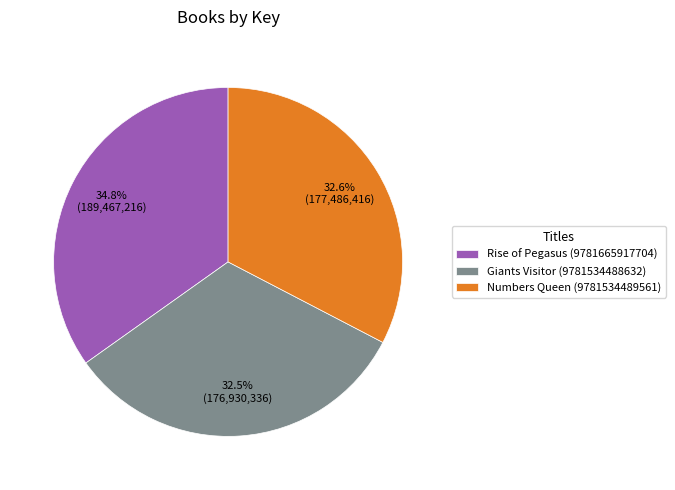

What is the largest slice in the pie chart?

Rise of Pegasus (9781665917704)